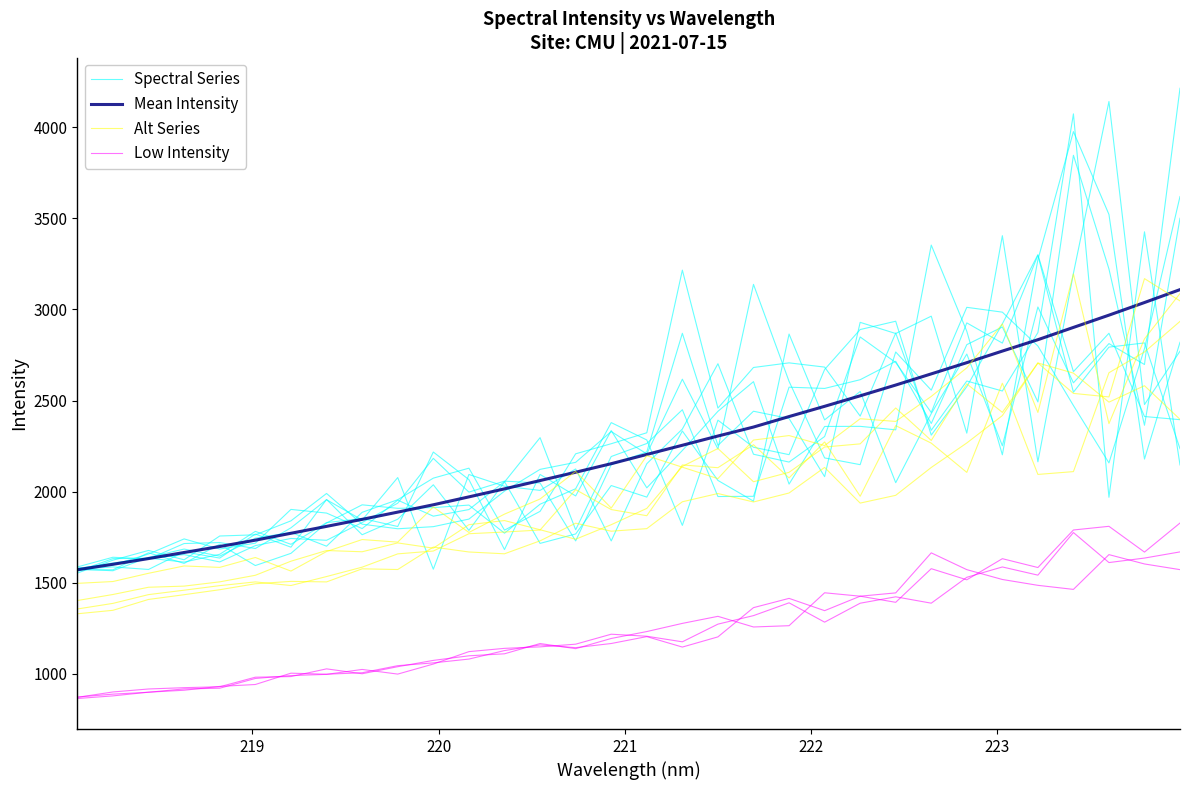

Which series has the widest spread of values?

Spectral Series